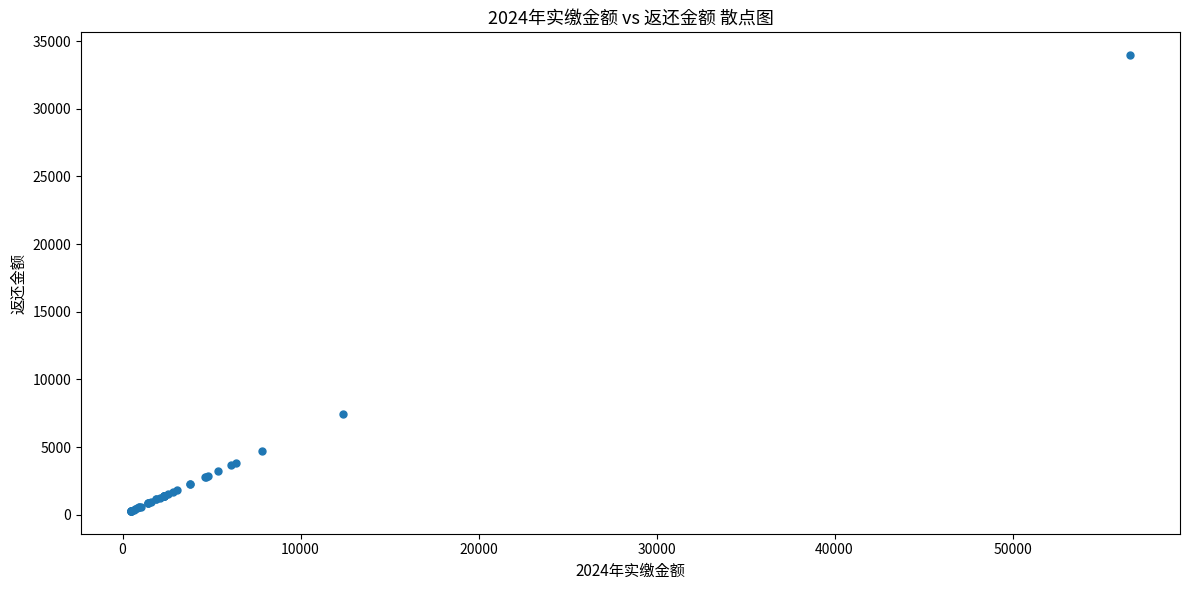

What Y value in the scatter plot is closest to 17121?

7415.2